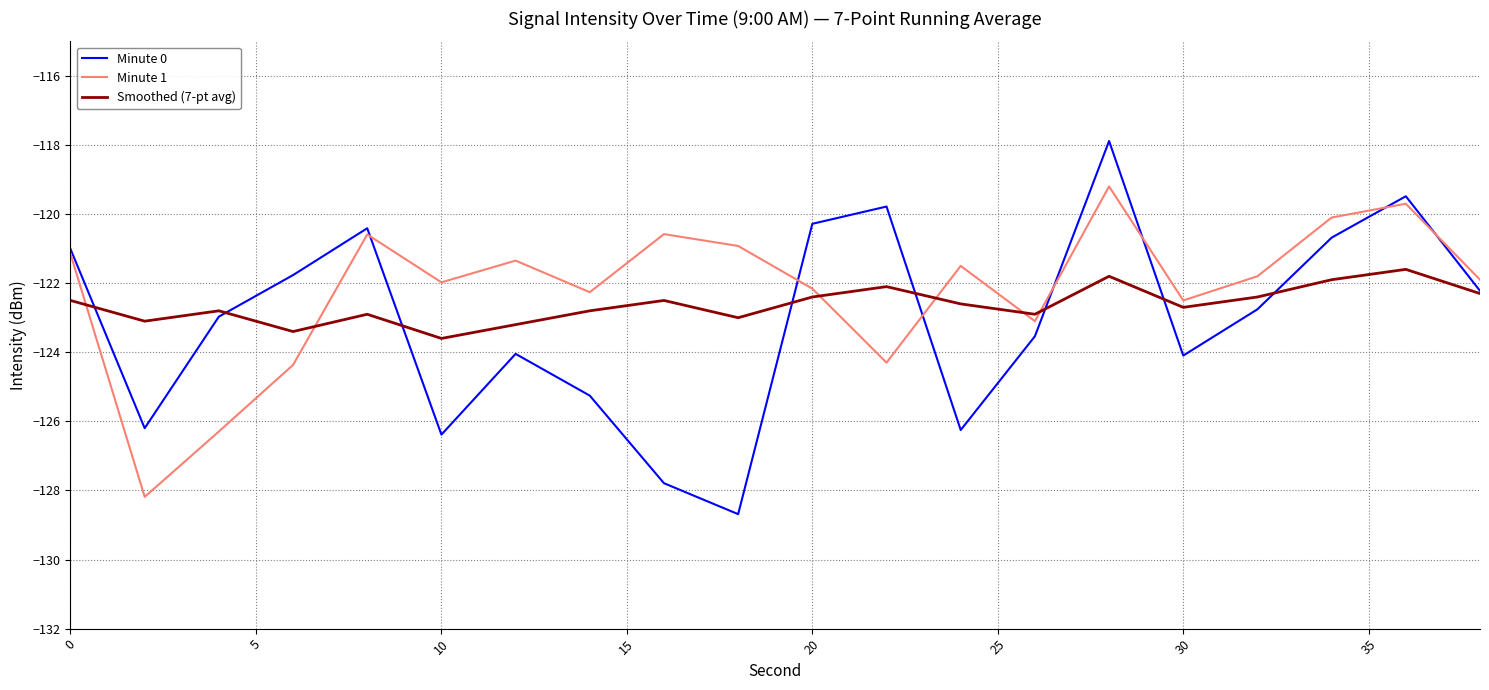

Which series has the widest spread of values?

Minute 0